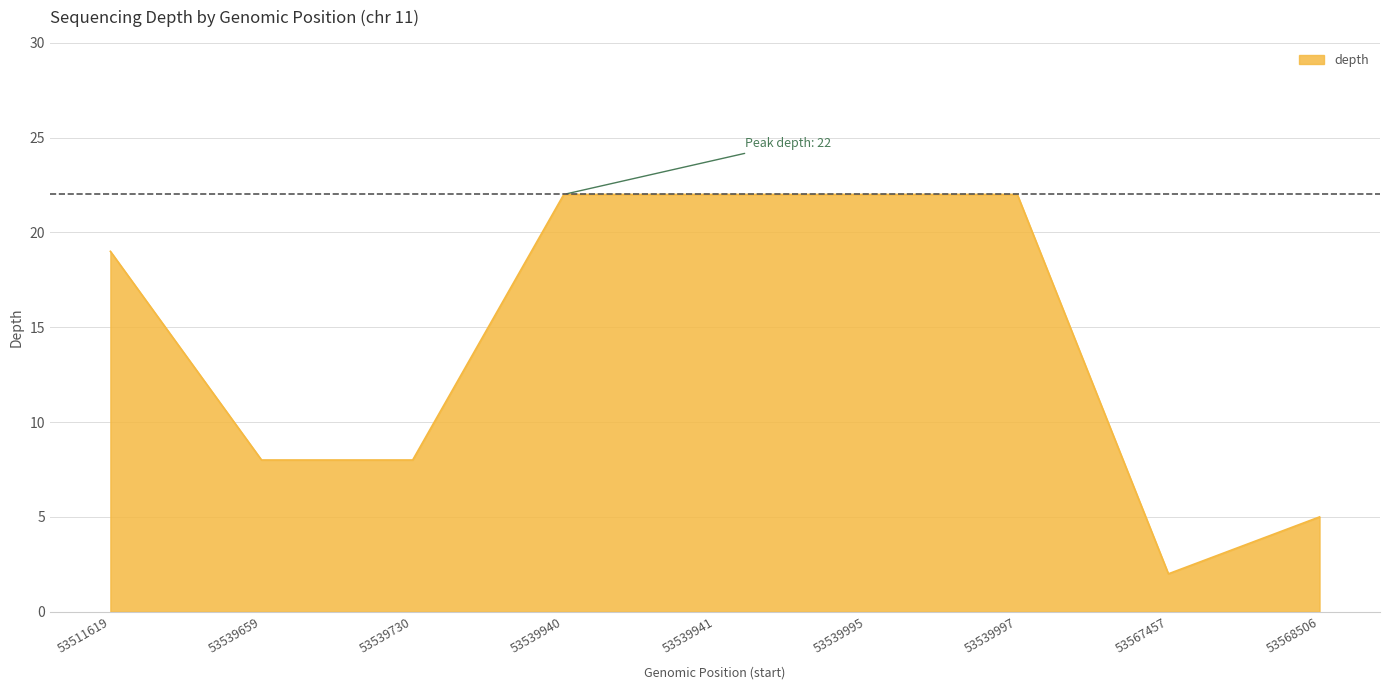

Between 53539941 and 53539659, which is larger?

53539941